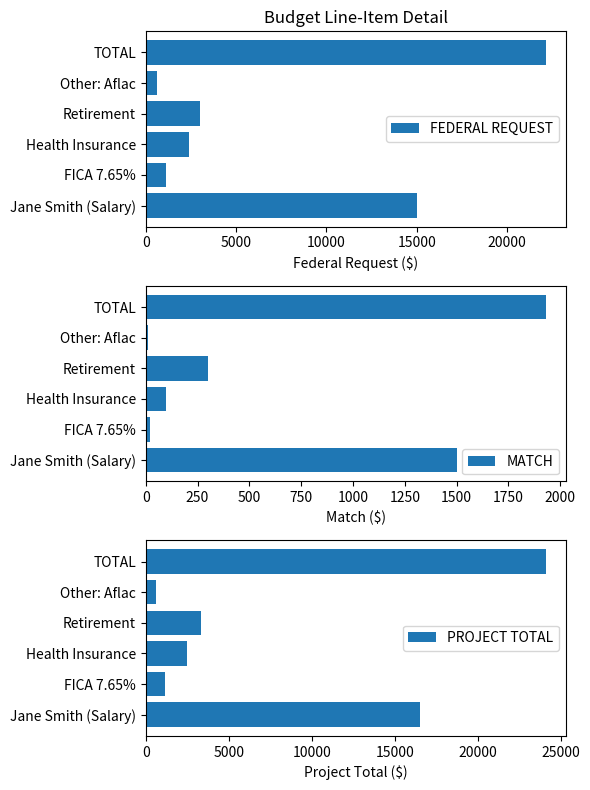

What is the highest value of the MATCH series?

1930